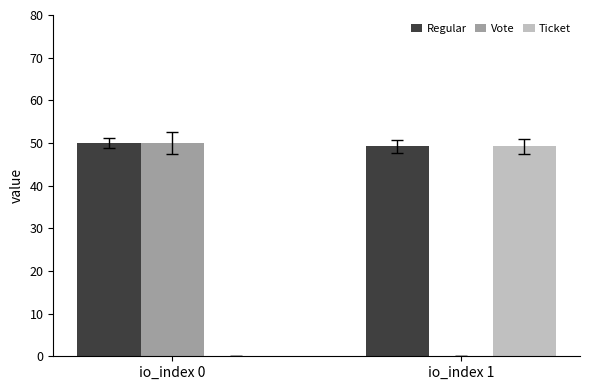

What value does the Vote series have at io_index 0?

50.0